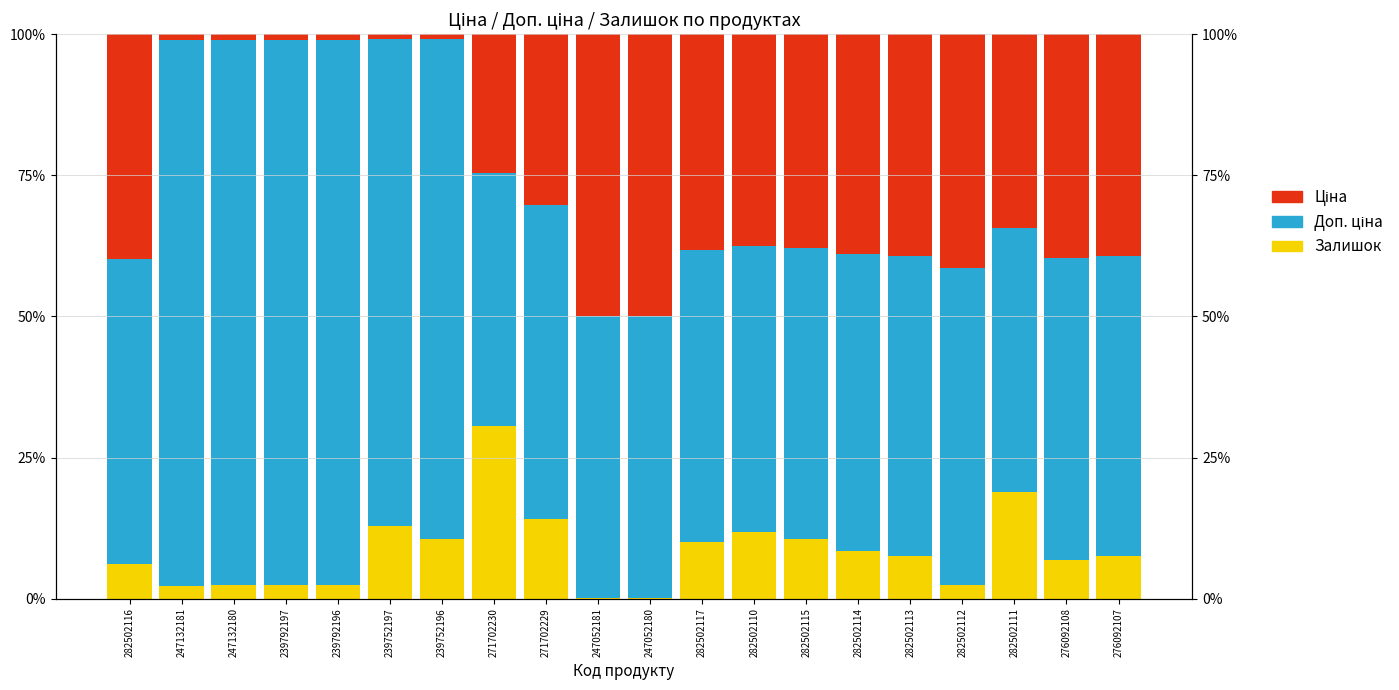

What is the sum of all Ціна values?

546.6